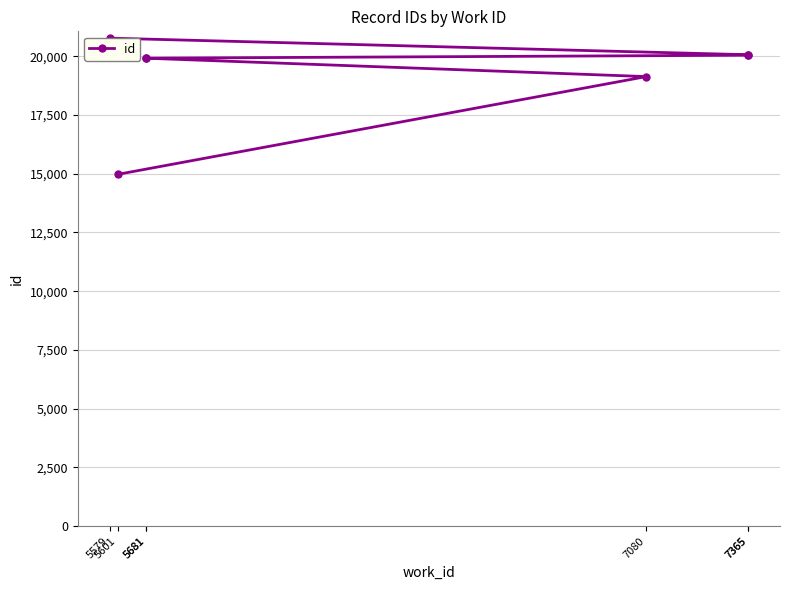

Rank the categories by value from lowest to highest.

5601, 7080, 5681, 5681, 7365, 7365, 5579